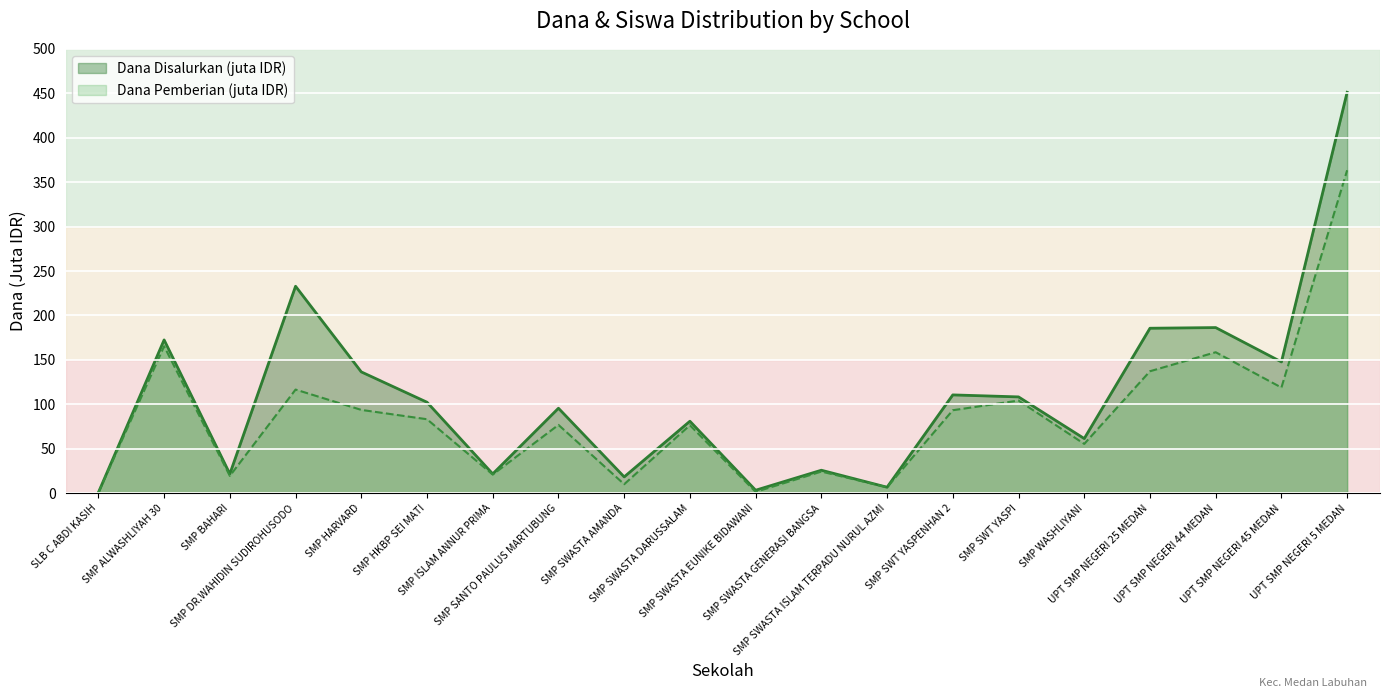

What are all the series names shown in the legend?

Dana Disalurkan (juta IDR), Dana Pemberian (juta IDR)